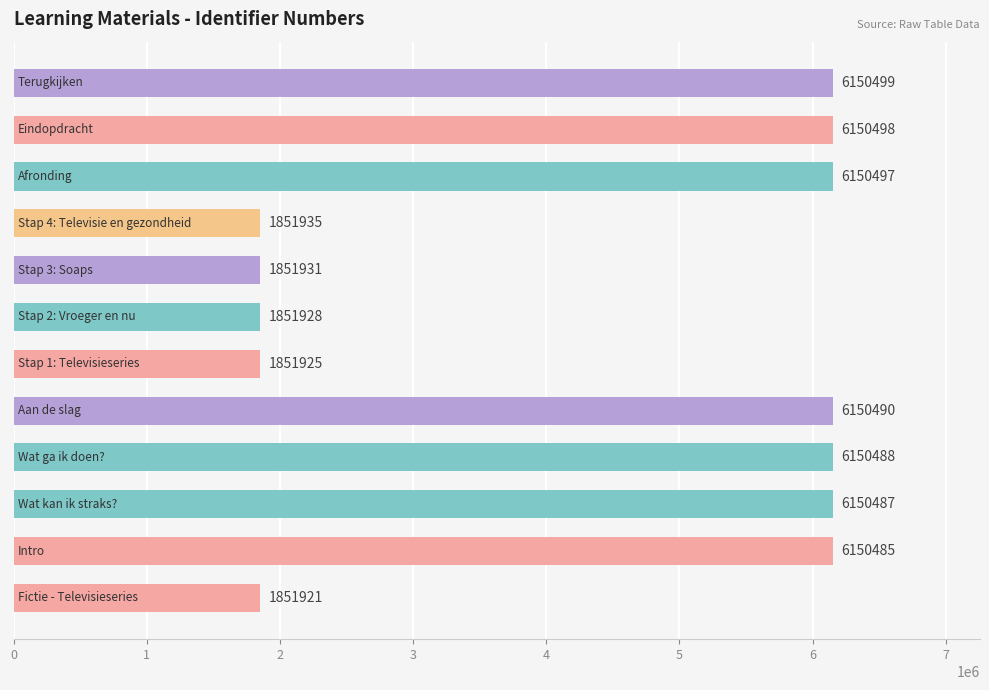

Does the chart contain any negative values?

No